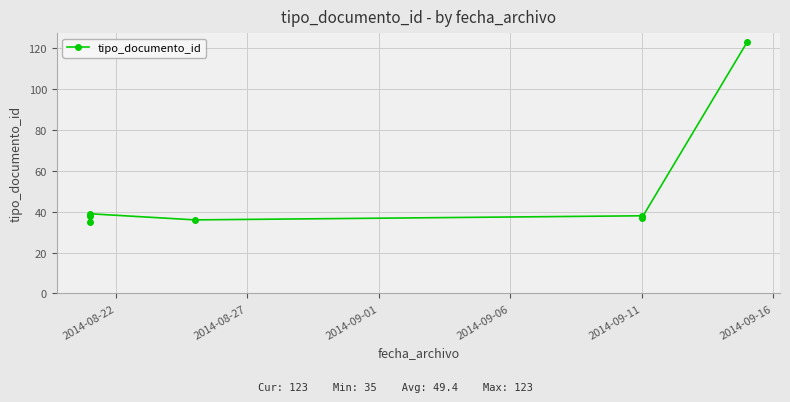

How many lines are shown in the chart?

1